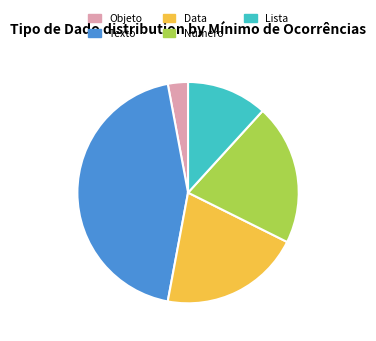

Is the sum of Data and Texto greater than half?

Yes